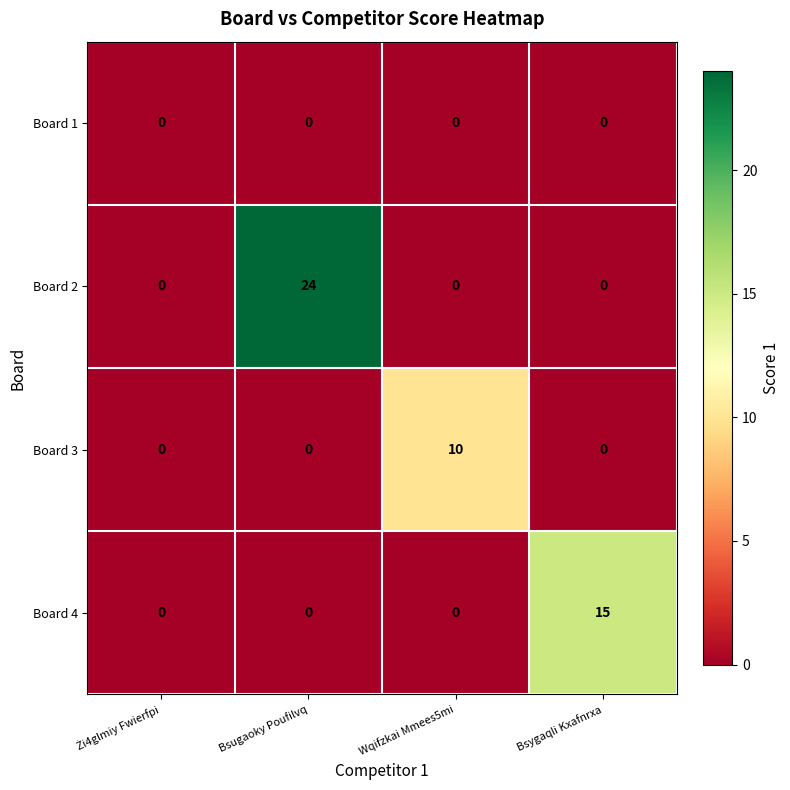

How many values in the Board 3 series exceed 0?

1